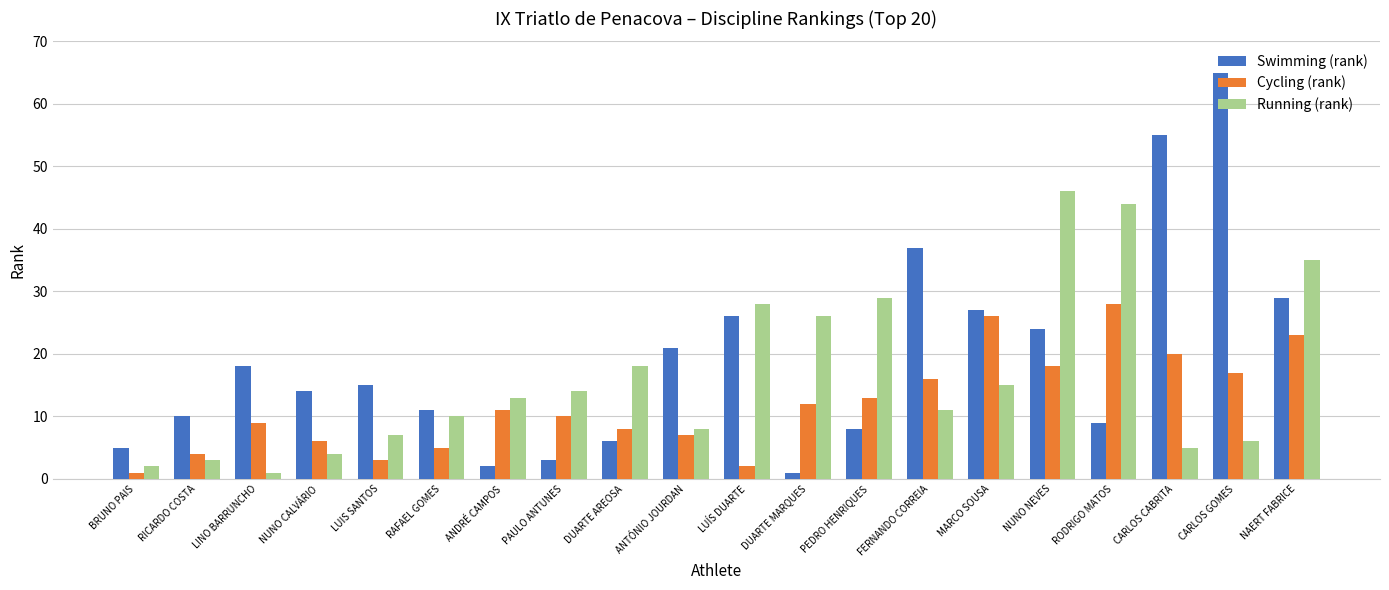

What is the value of the Running (rank) bar at the 12th from the left?

26